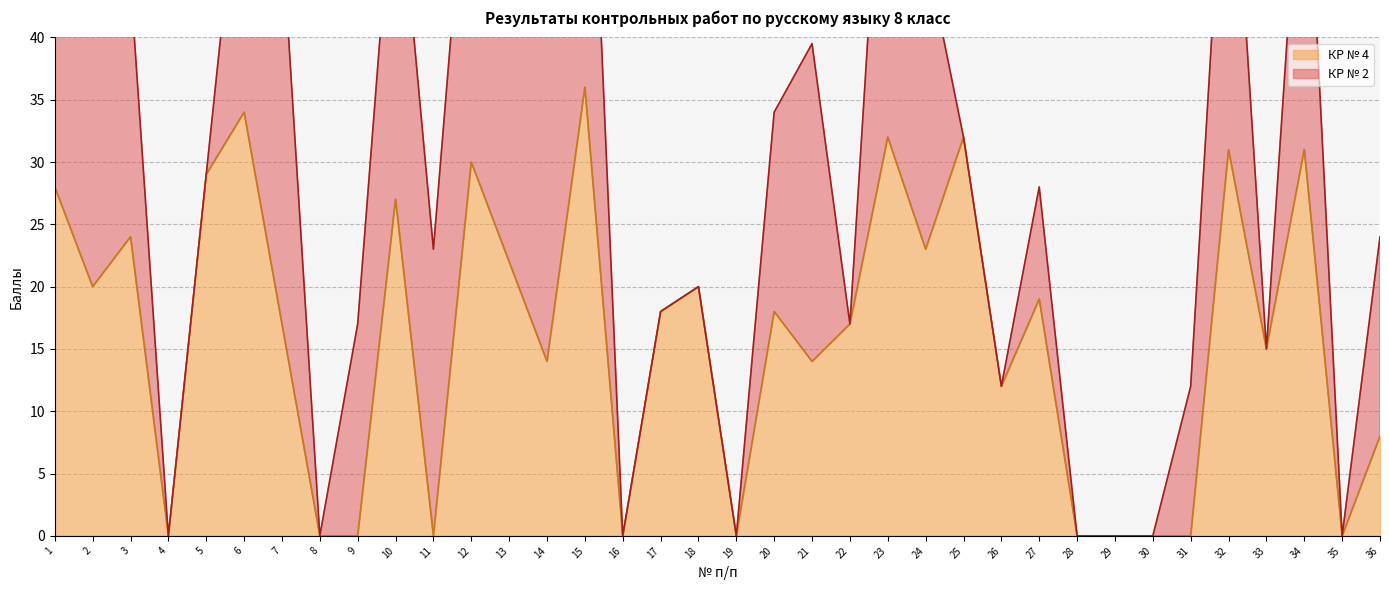

Reading right to left, transcribe all the data shown in this chart.

8	0	31	15	31	0	0	0	0	19	12	32	23	32	17	14	18	0	20	18	0	36	14	22	30	0	27	0	0	17	34	29	0	24	20	28